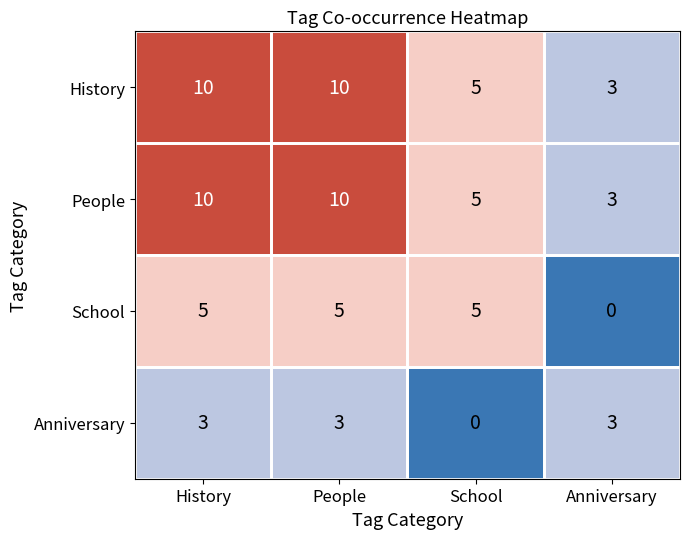

True or false: People has a value of 15 at People.

False